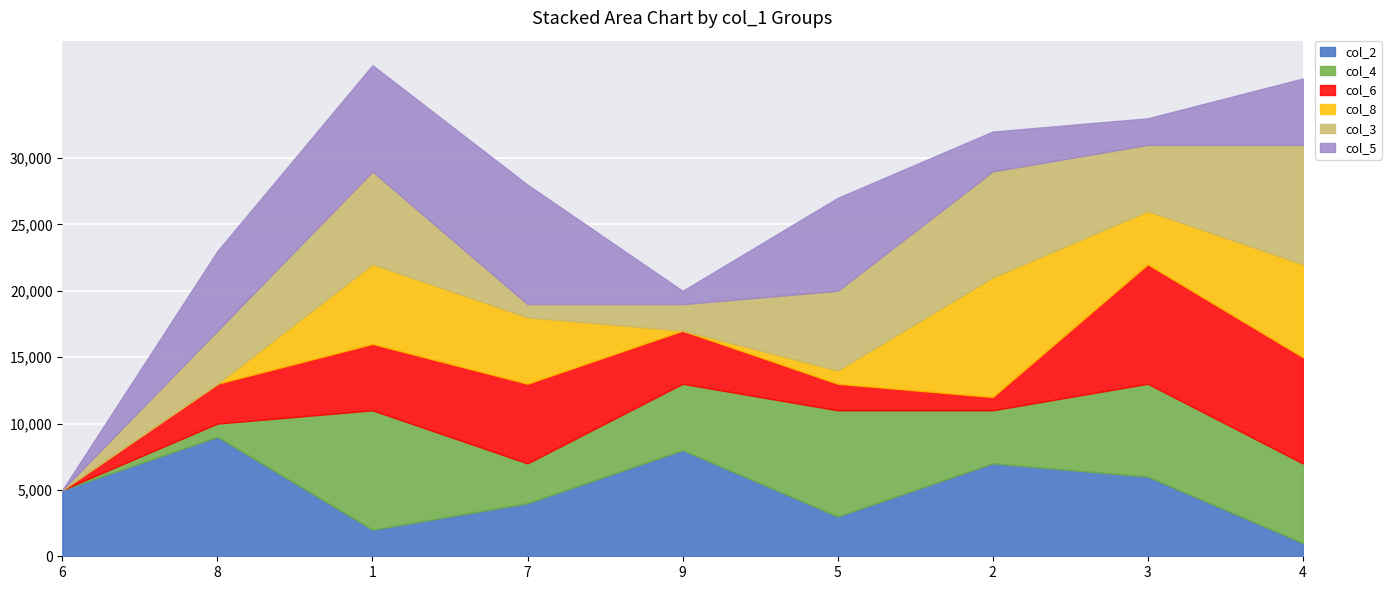

Where is the first local maximum for col_8?

1